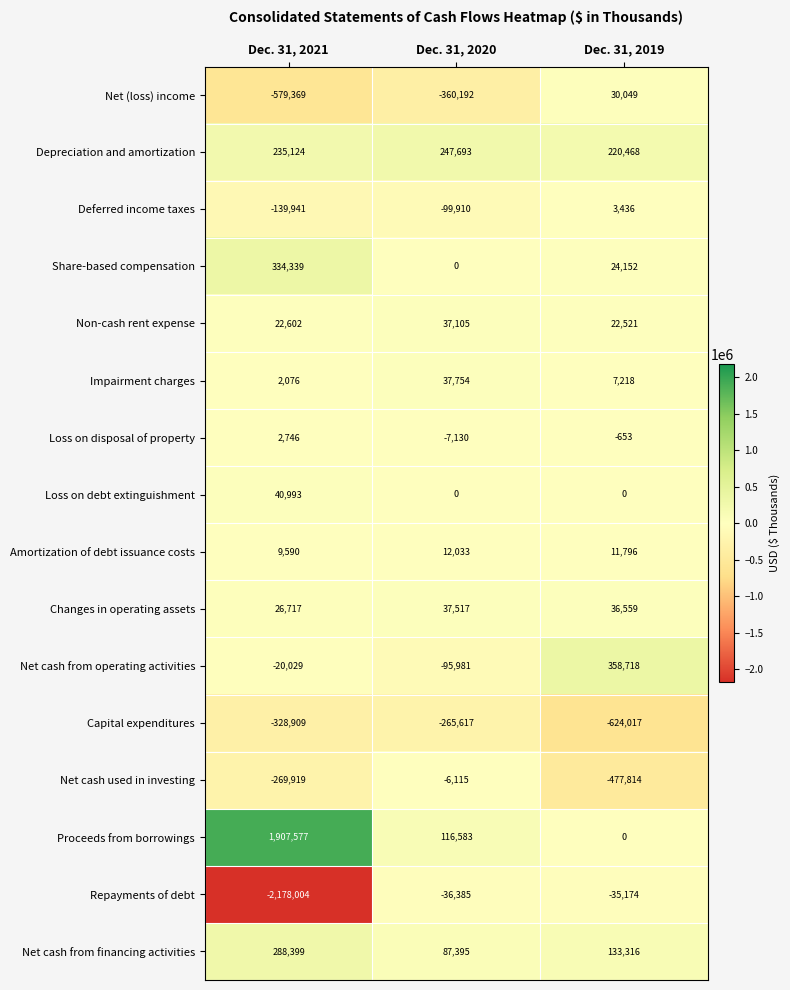

Read the Loss on disposal of property value at Dec. 31, 2021, to the nearest 10.

2750